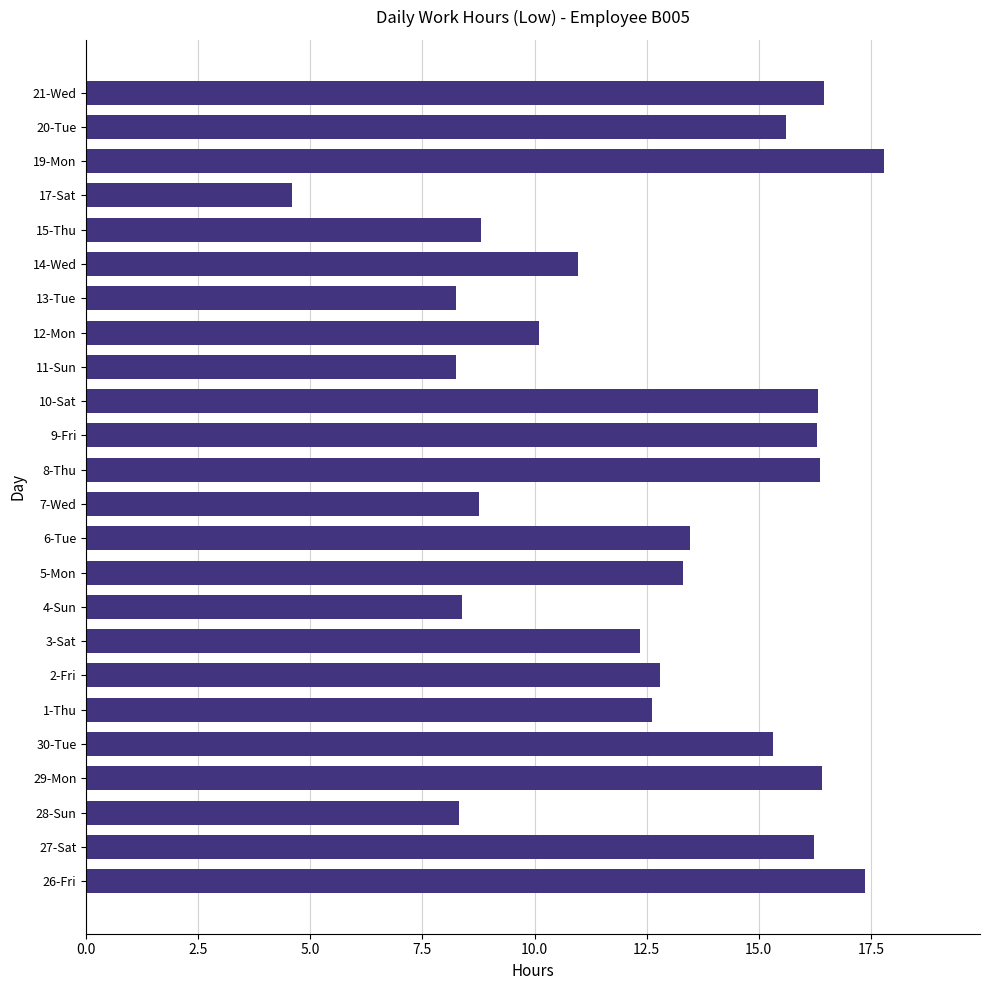

Between 2-Fri and 30-Tue, which is larger?

30-Tue